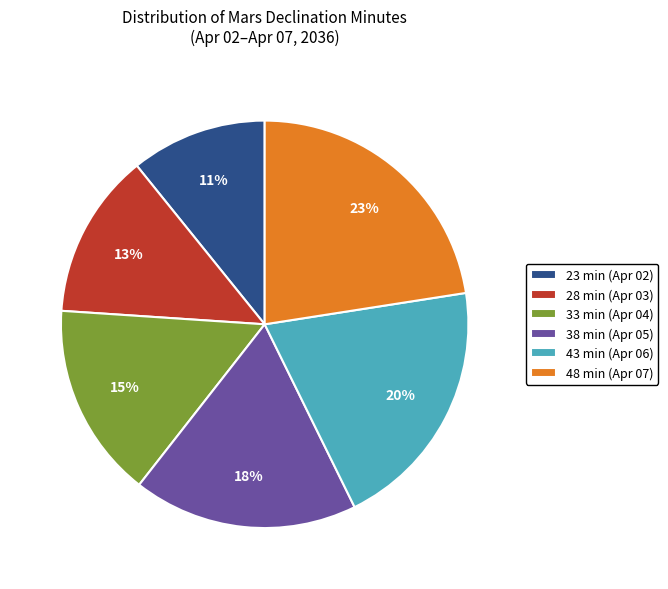

Rank the categories by value from lowest to highest.

23 min (Apr 02), 28 min (Apr 03), 33 min (Apr 04), 38 min (Apr 05), 43 min (Apr 06), 48 min (Apr 07)